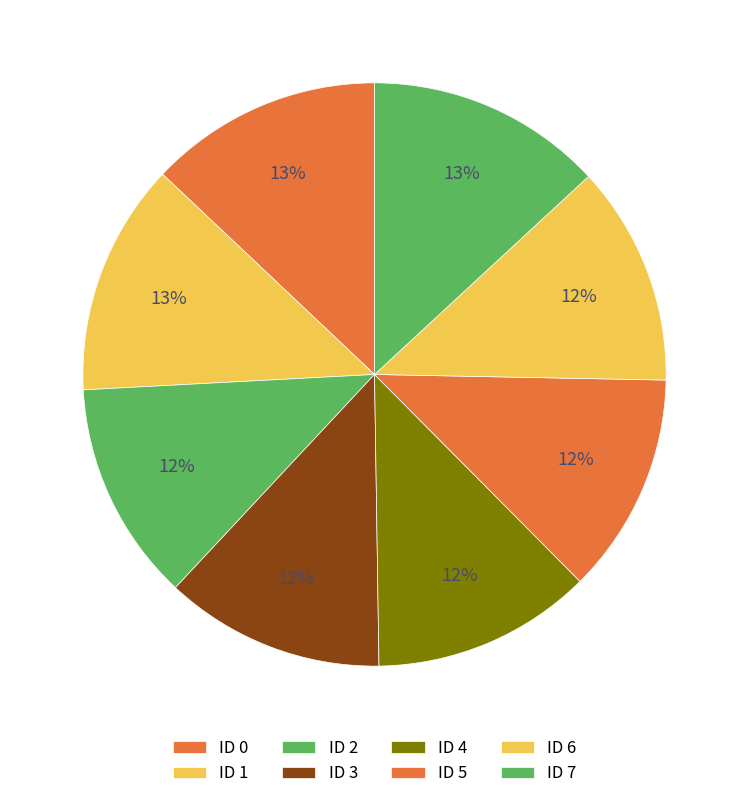

What is the smallest slice in the pie chart?

6